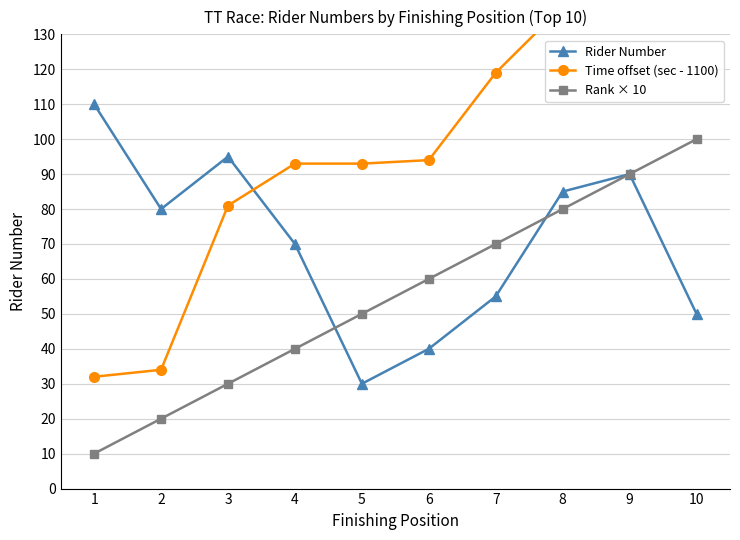

Does the chart have visible grid lines?

Yes